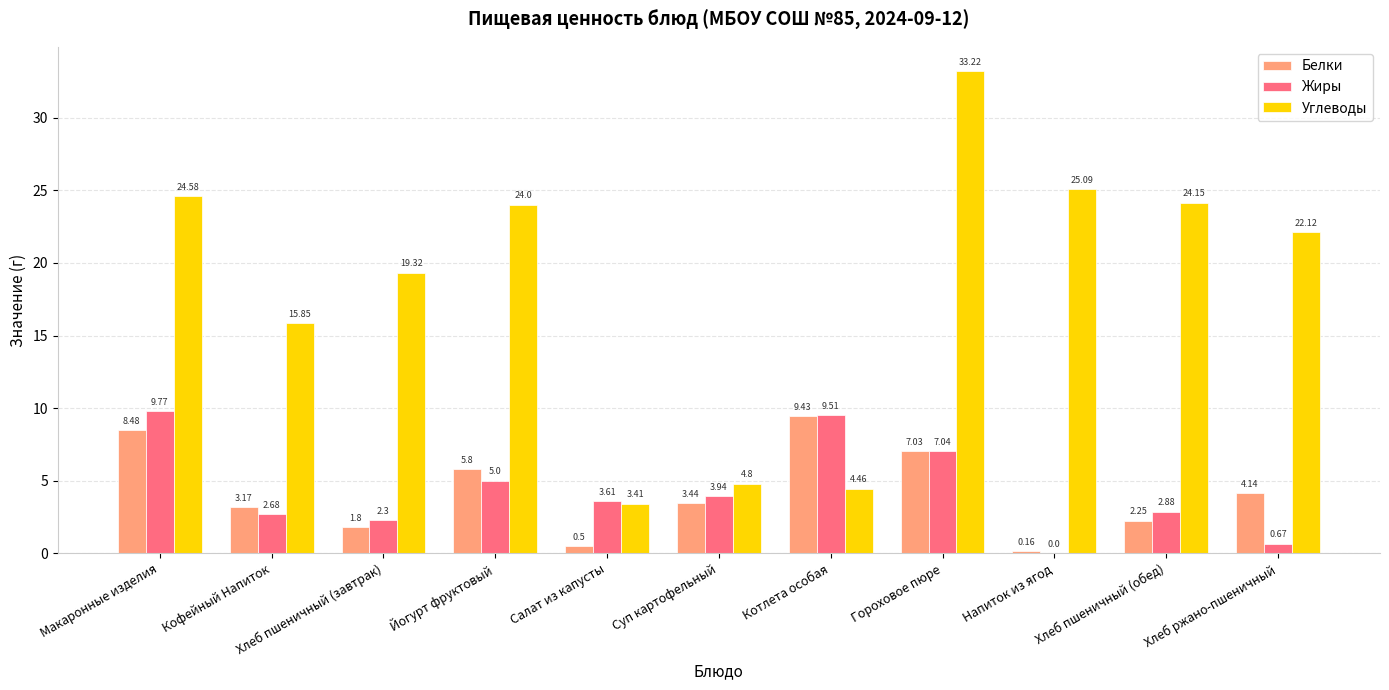

How many groups of bars are there?

11